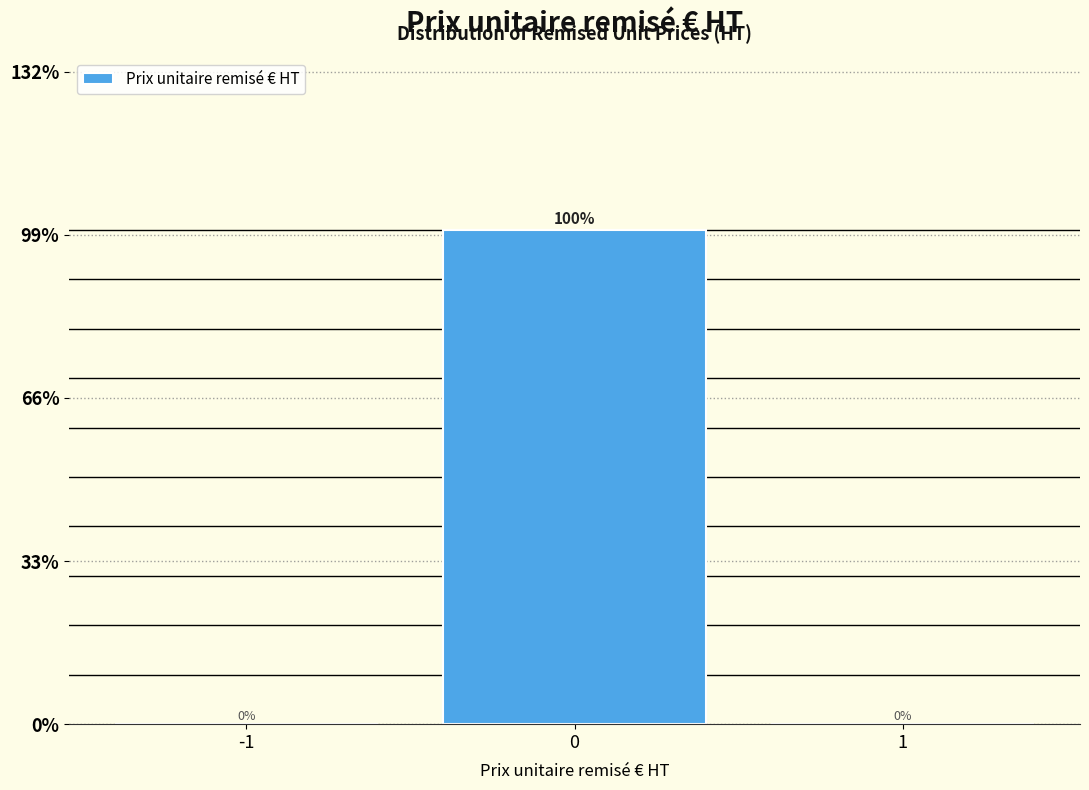

Reading left to right, what are all the values shown in this chart?

-1=0	0=100	1=0